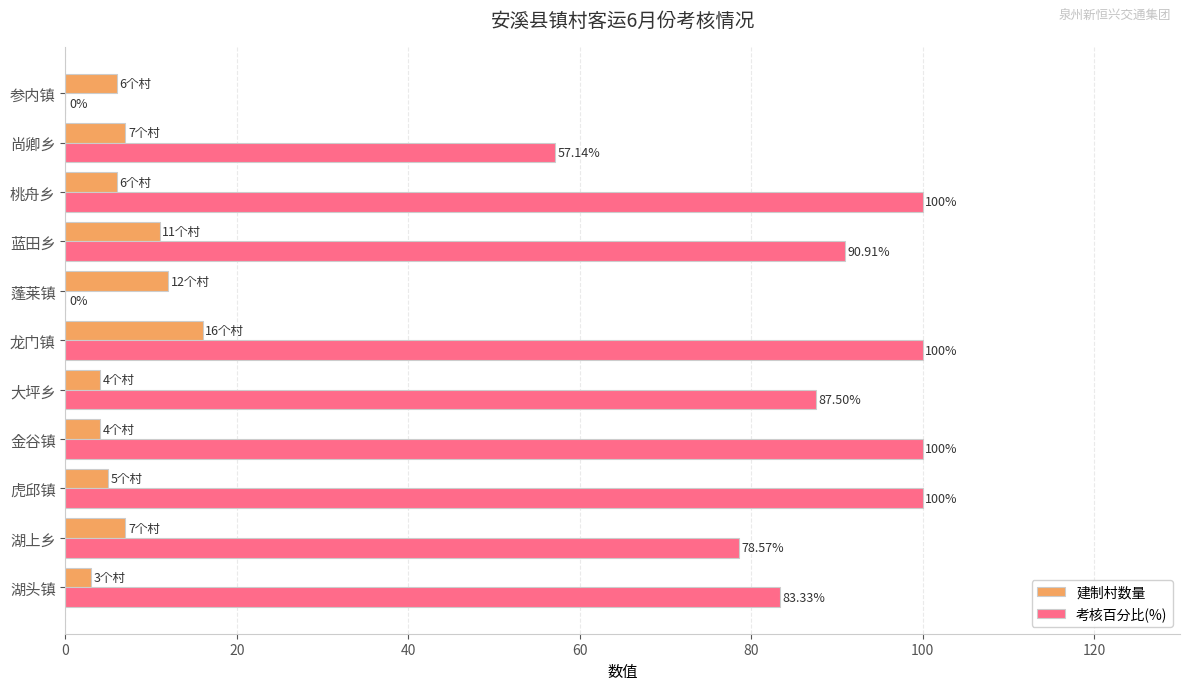

What are all the series names shown in the legend?

建制村数量, 考核百分比(%)